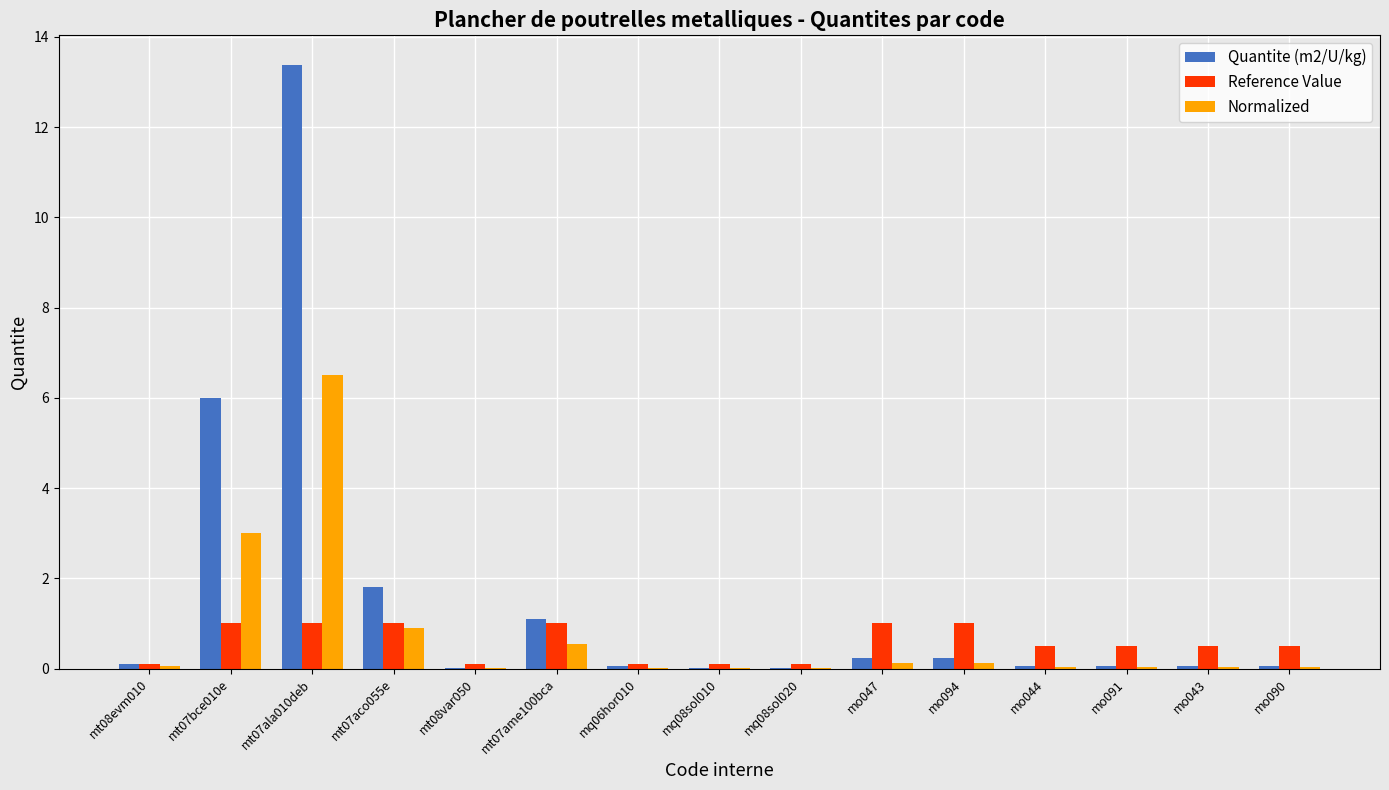

What is the greatest value displayed?

13.4